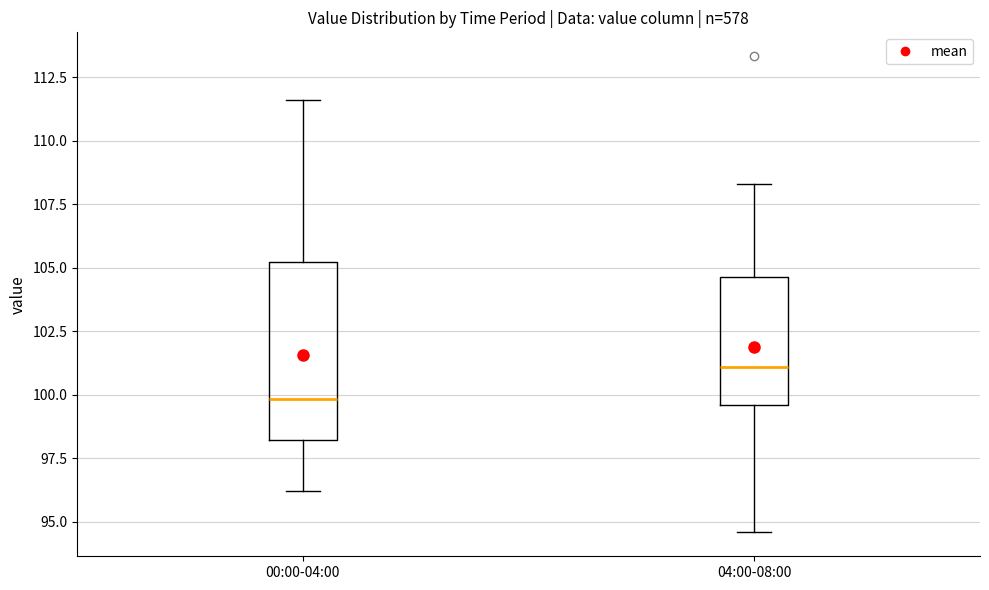

Reading left to right, read every box against the y-axis: the position of its median line, the range the box covers, and the ends of its whiskers. The values are not printed on the chart, so give them approximately, as read against the axis.

00:00-04:00: median 100.0, box 98.0 to 105.0, whiskers 96.0 to 111.5
04:00-08:00: median 101.0, box 99.5 to 104.5, whiskers 94.5 to 108.5